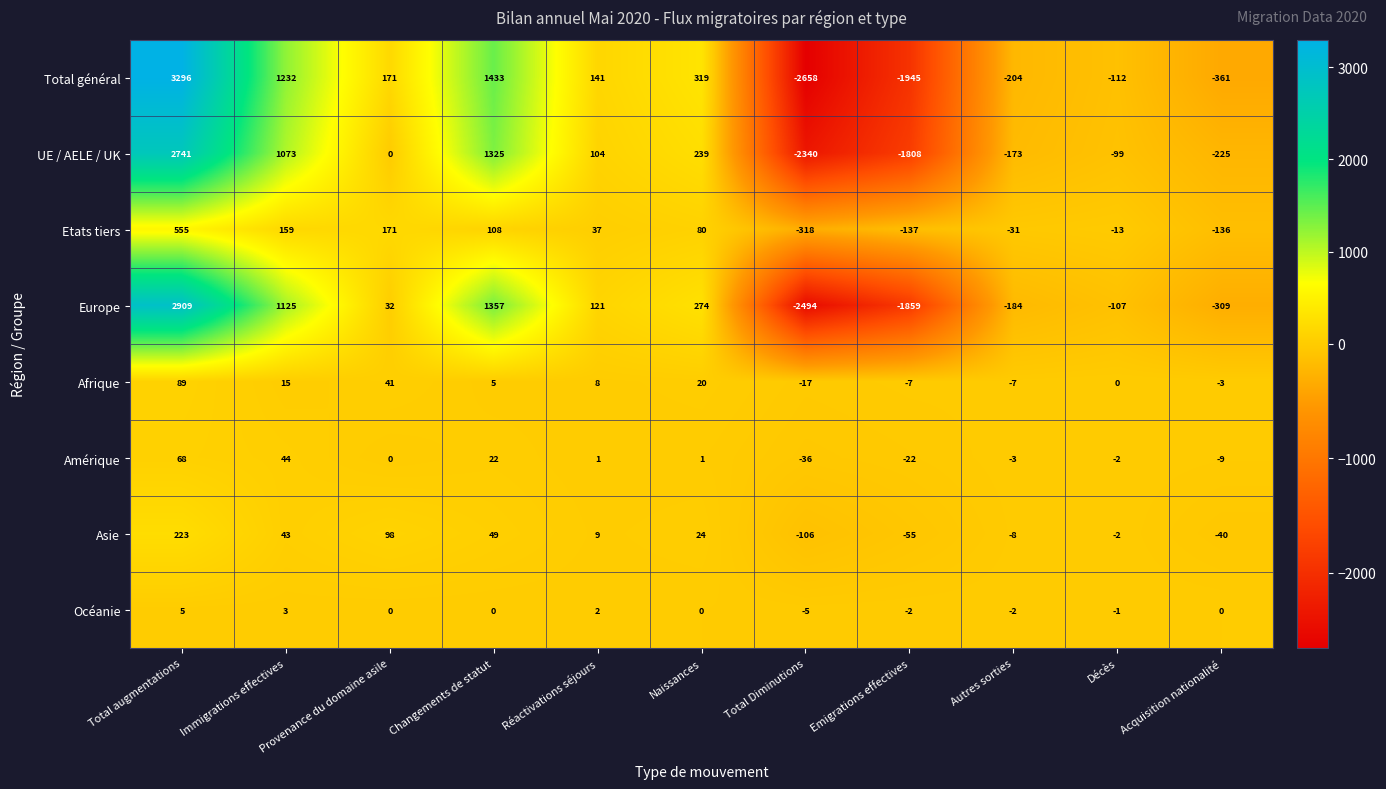

Which series has the largest range (max minus min)?

Total général